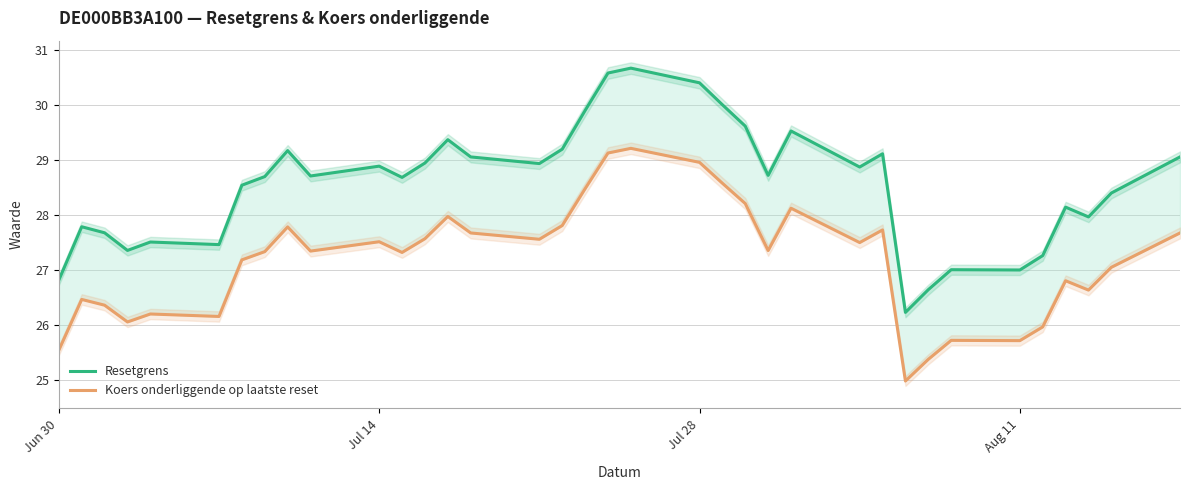

What is the sum of all Resetgrens values?

1027.8